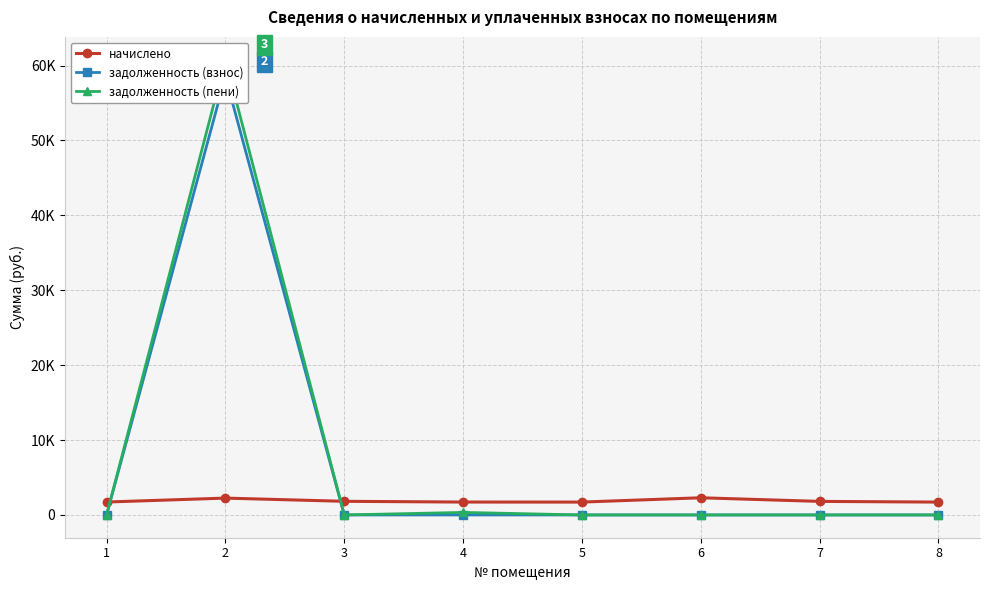

The задолженность (взнос) series shows 0.0 at 5. True or false?

True